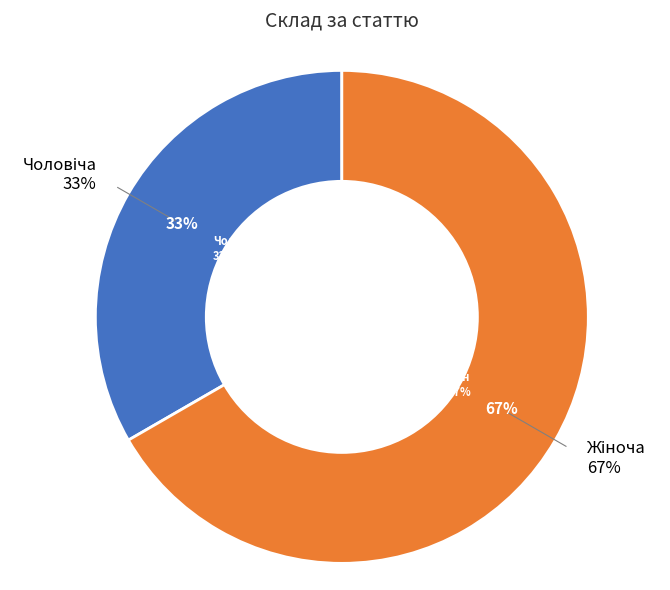

How much of the chart is everything except Жіноча?

33.3%